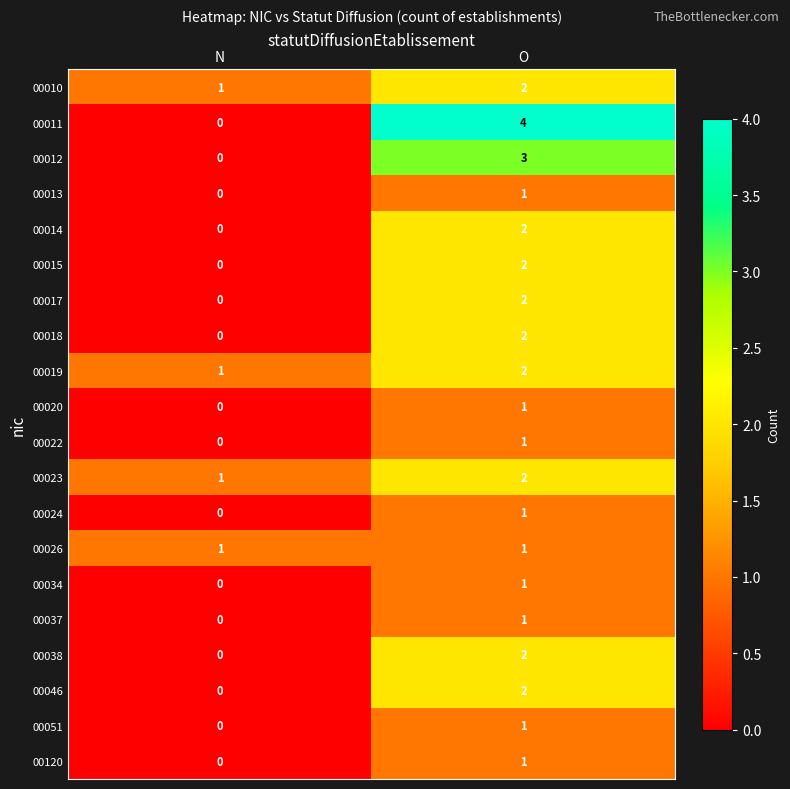

Read the 00012 value at O.

3